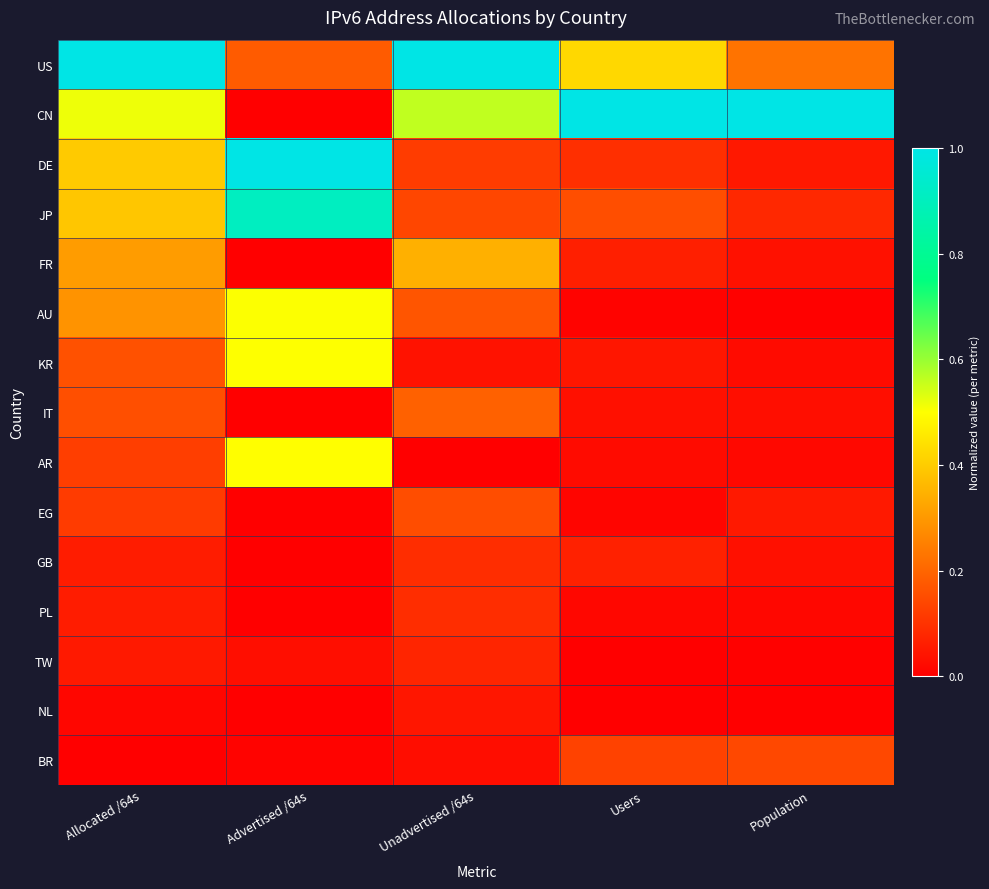

What is the difference between the highest and lowest values at Population?

1.0